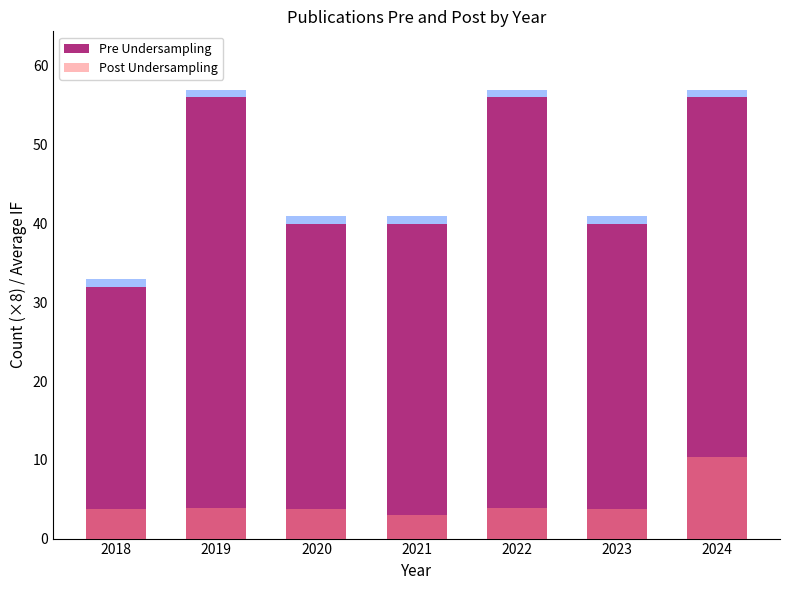

Which has a higher value, 2019 or 2020?

2019